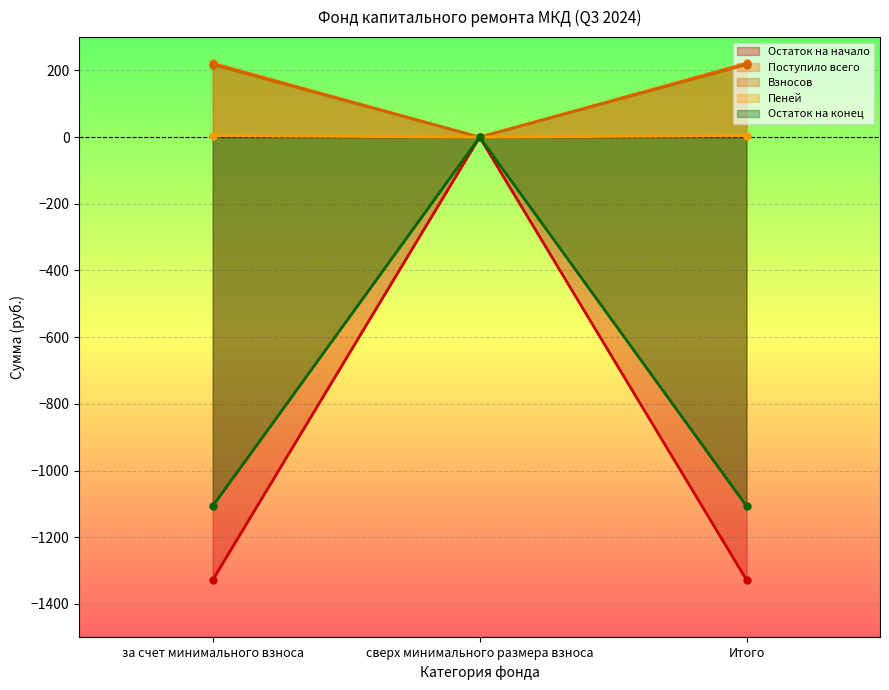

Which series has the largest total across all categories?

Взносов